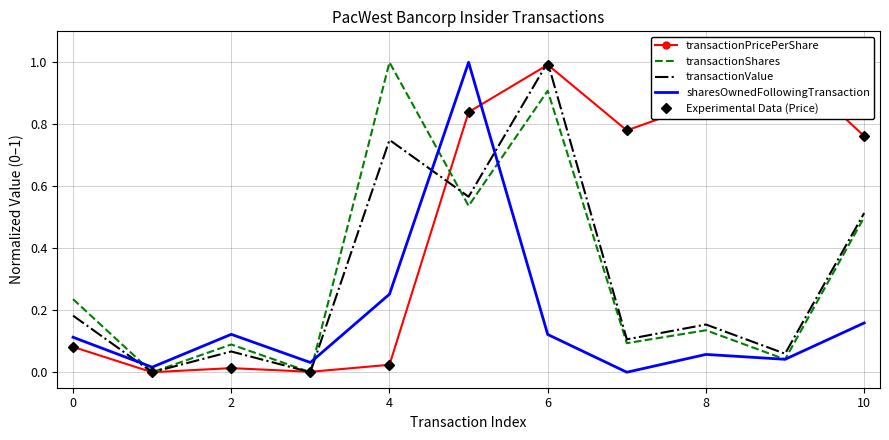

What is the sum of all transactionValue values?

3.4